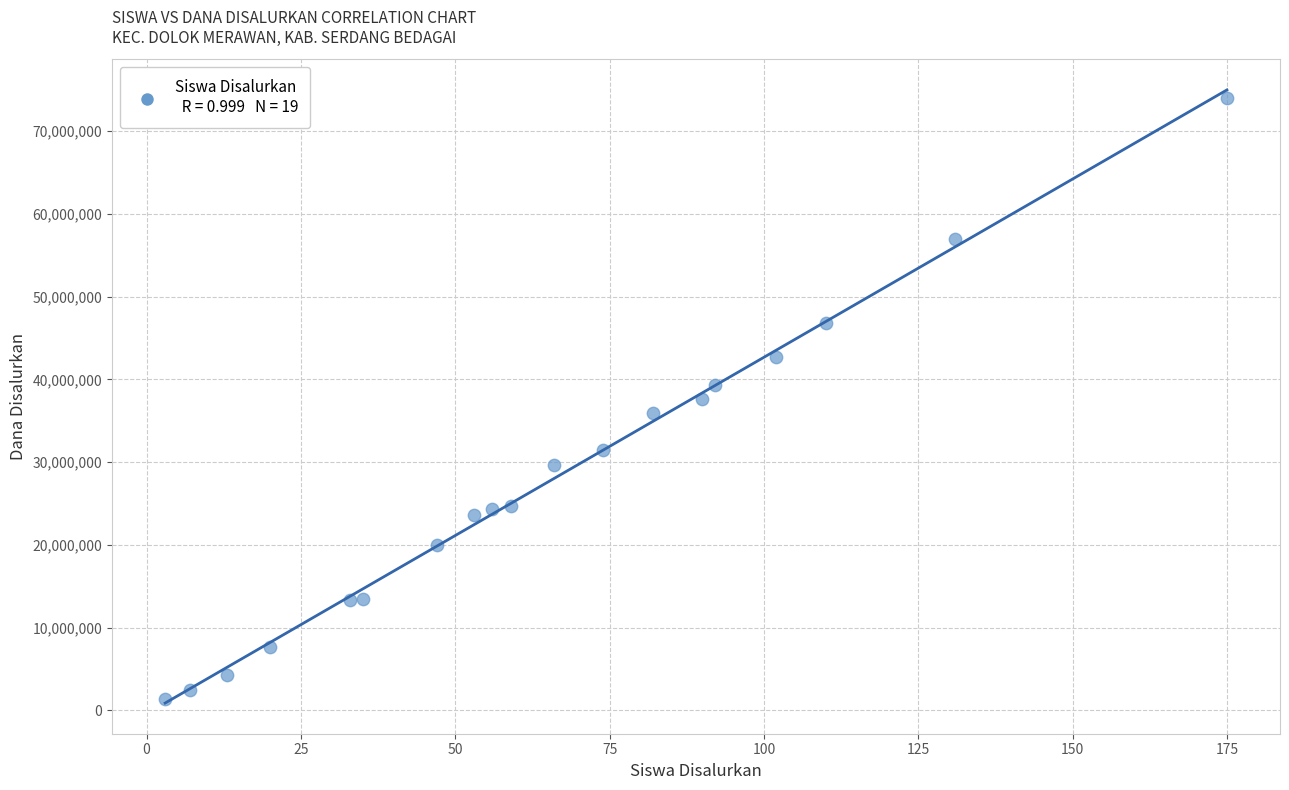

What is the range of X values (max minus min)?

172